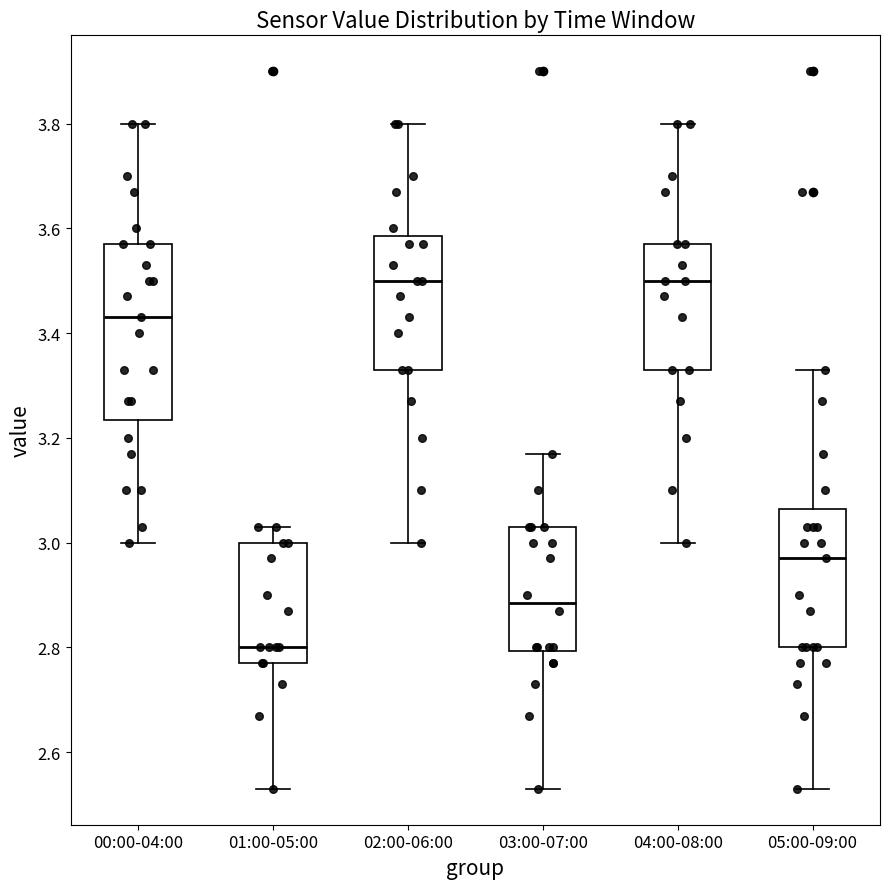

Where does the lower whisker of the box for 00:00-04:00 end on the y-axis? The values are not printed on the chart, so give them approximately, as read against the axis.

3.00